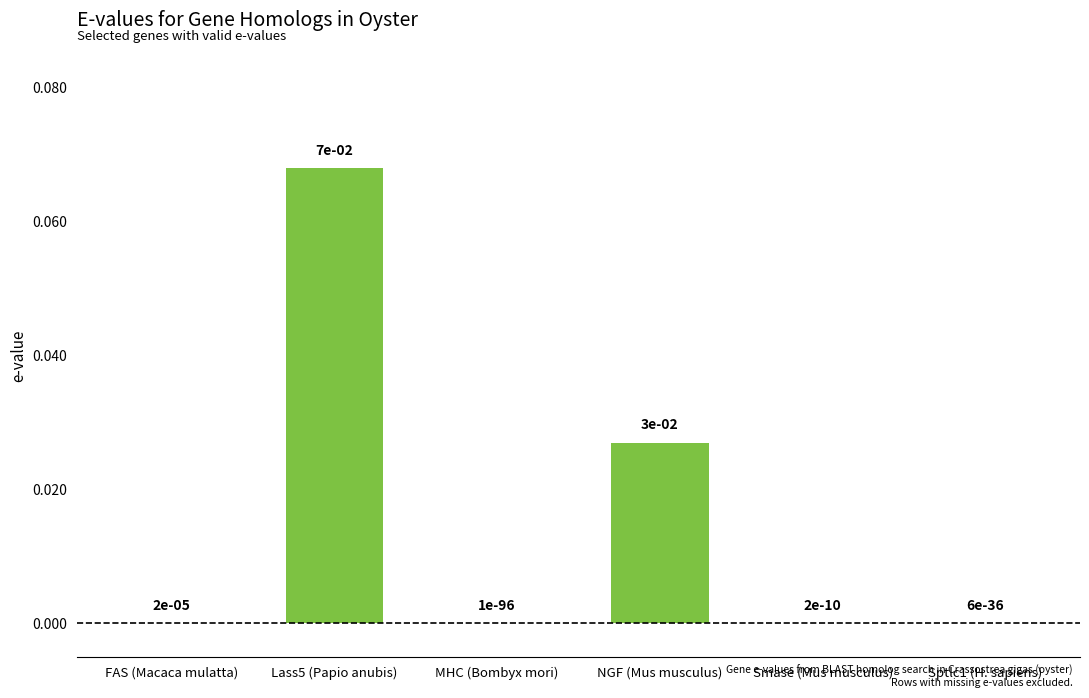

True or false: the data shows 0.0 at Smase (Mus musculus).

True